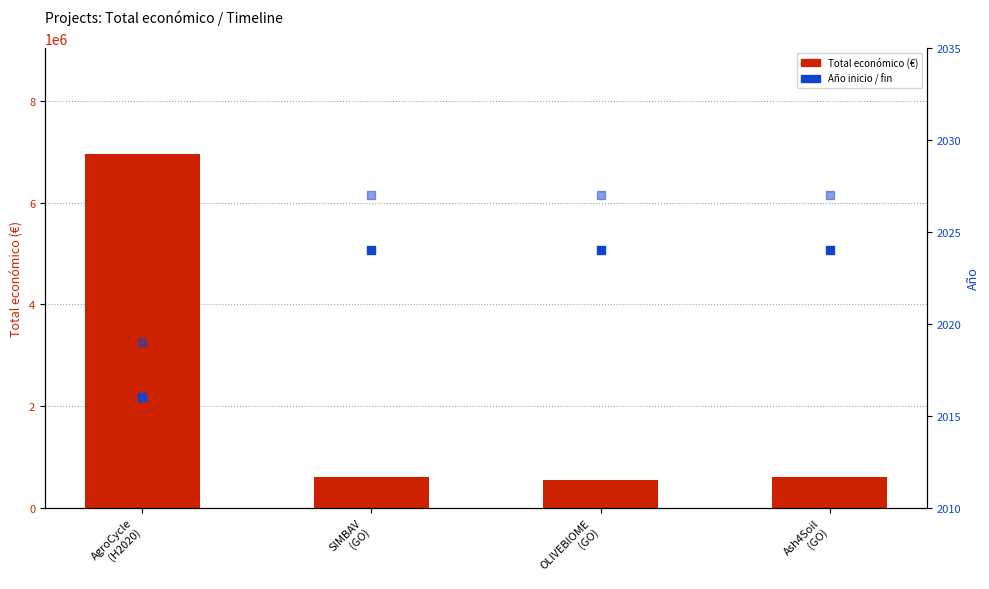

Which series has the largest total across all categories?

Total económico (€)